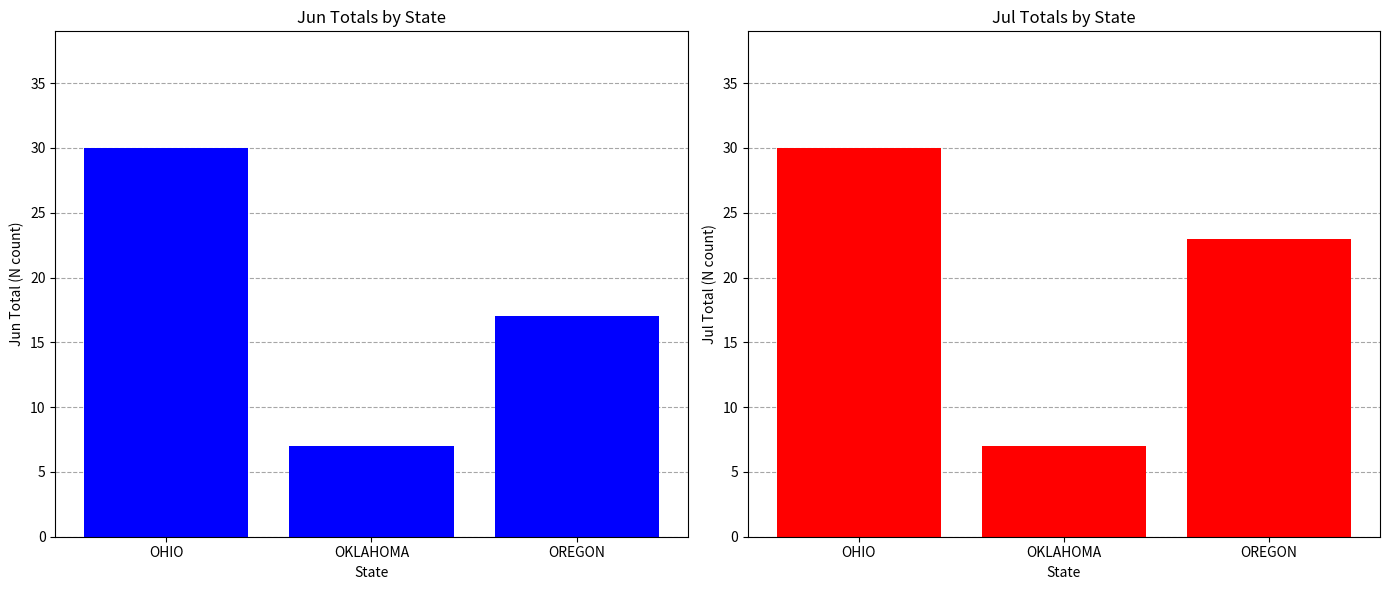

True or false: Jul_T has a value of 7 at OKLAHOMA.

True